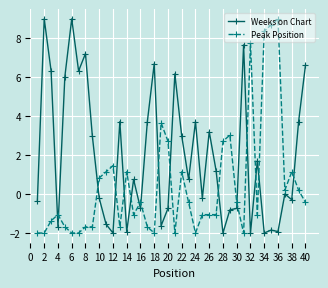

Count the number of data series in this chart.

2